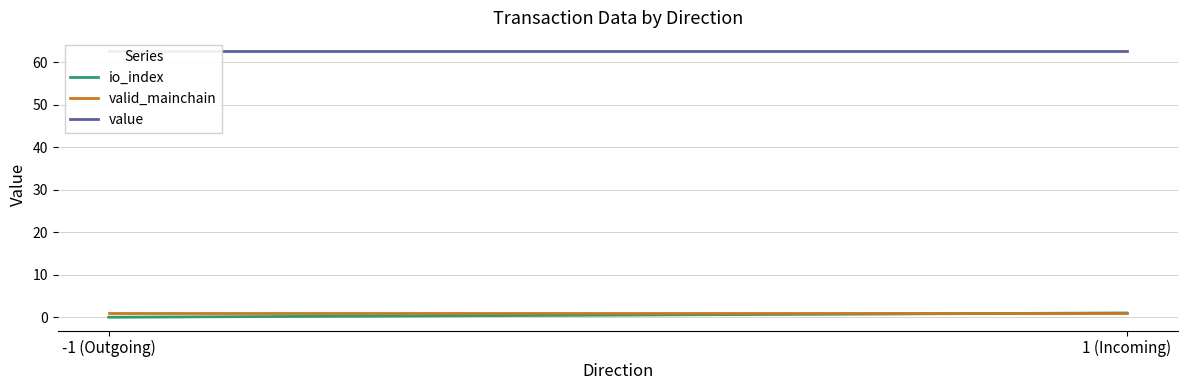

Does the chart display data point markers on the line(s)?

No